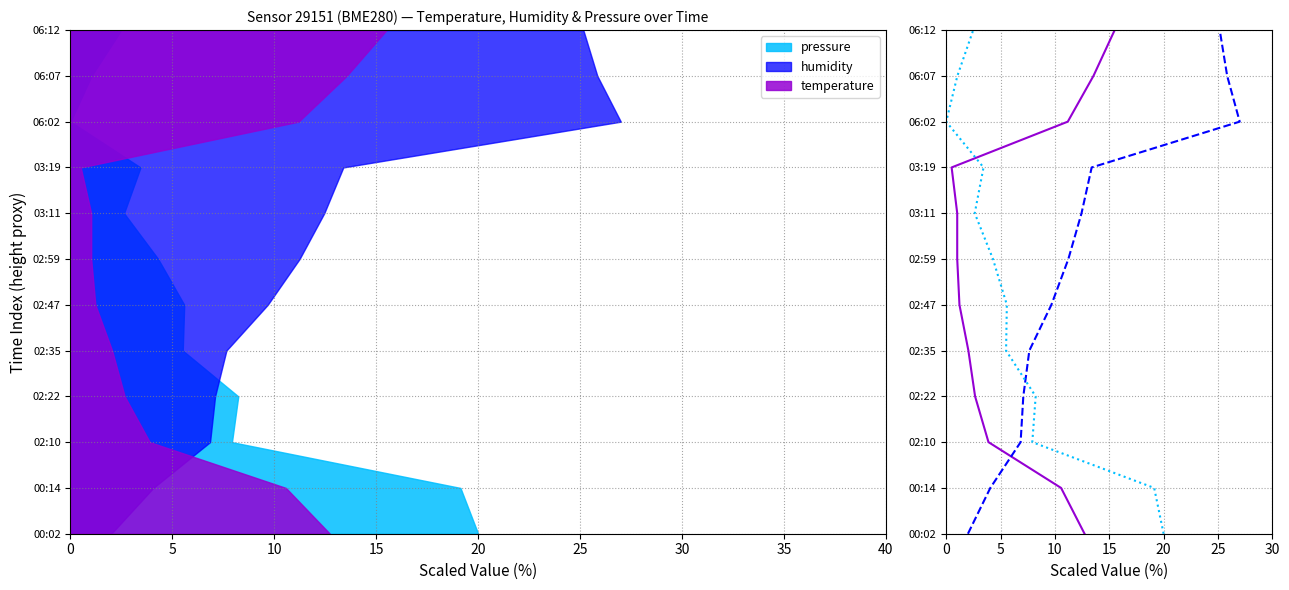

True or false: temperature has more than 0 interior local peaks.

False